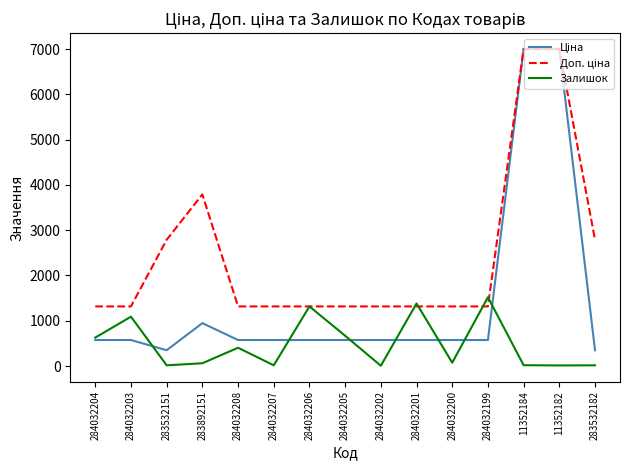

What is the greatest value displayed?

7002.7